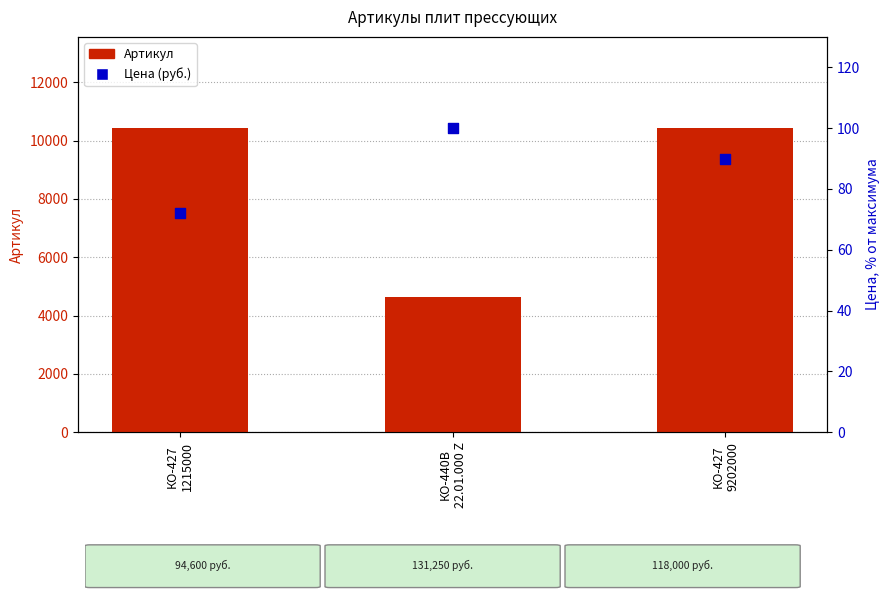

What is the total value across all series at КО-427
9202000?

10517.9